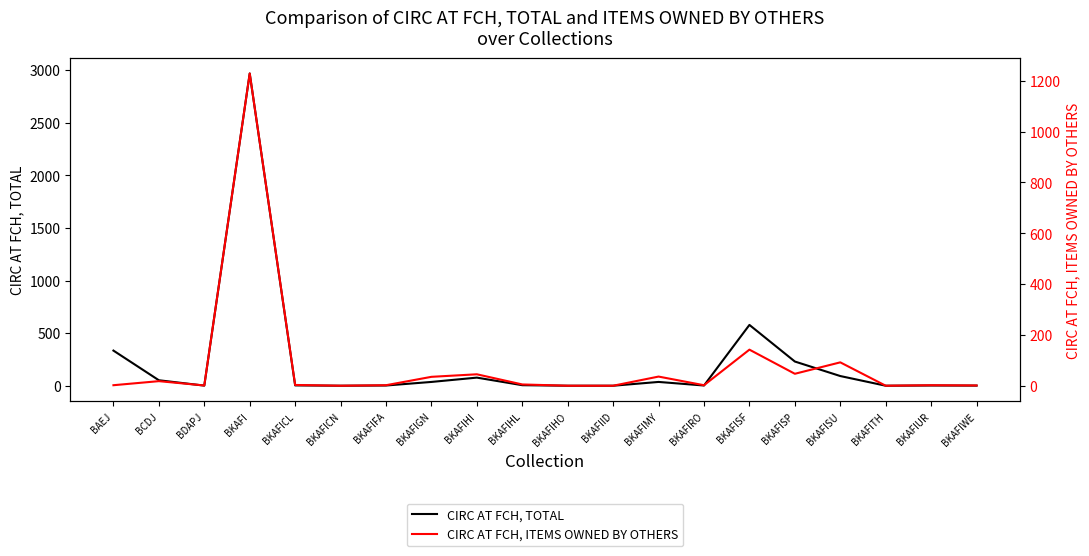

True or false: CIRC AT FCH, ITEMS OWNED BY OTHERS has more than 0 interior local peaks.

True